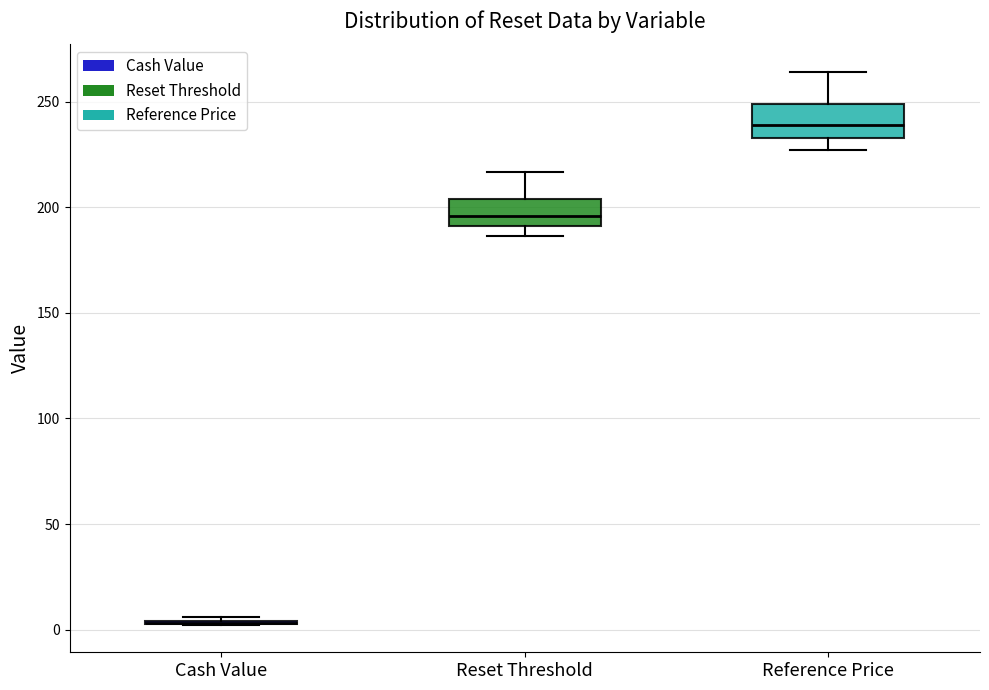

Reading left to right, transcribe this box plot: for each box, give where its median line is, the range the box spans, and where its two whiskers end, as read against the y-axis. The values are not printed on the chart, so give them approximately, as read against the axis.

Cash Value: box collapsed to a line at 5, whiskers 0 to 5
Reset Threshold: median 195, box 190 to 205, whiskers 185 to 215
Reference Price: median 240, box 235 to 250, whiskers 225 to 265